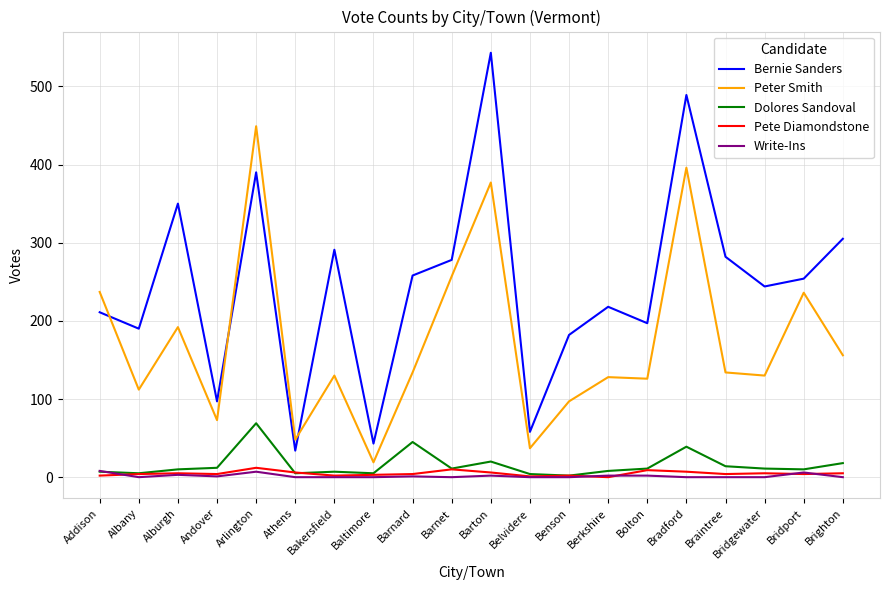

Which category has the highest value across all series?

Barton